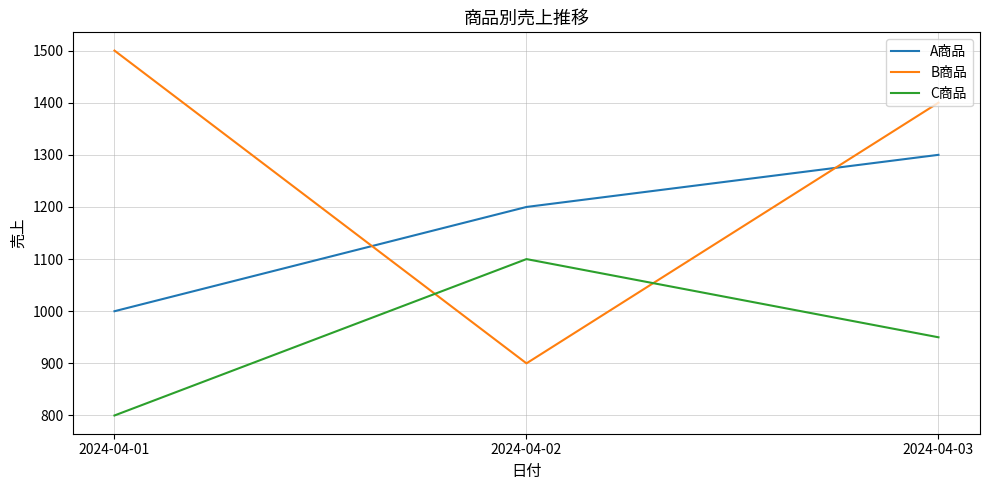

Which series has the largest range (max minus min)?

B商品